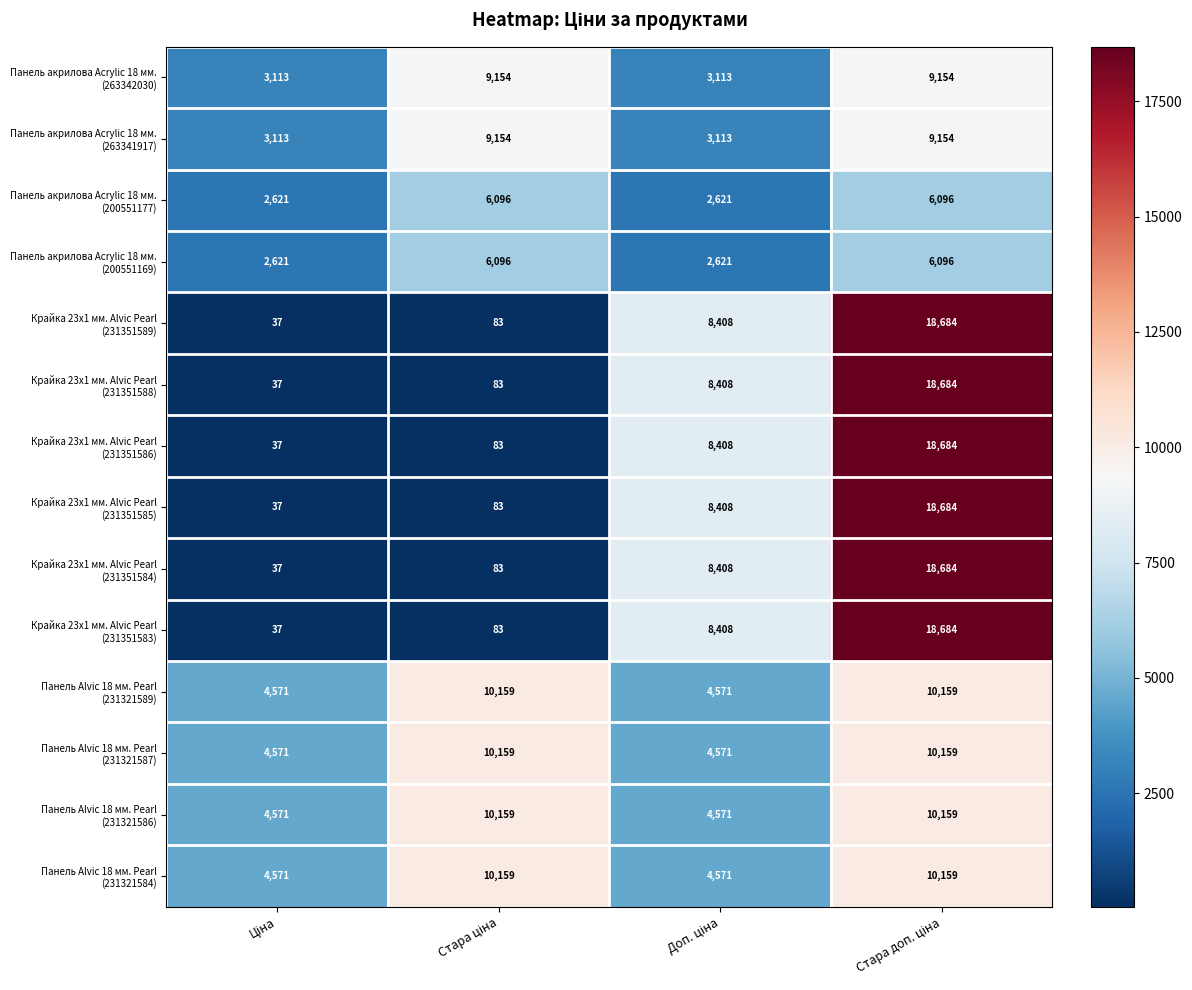

What is the smallest value displayed?

37